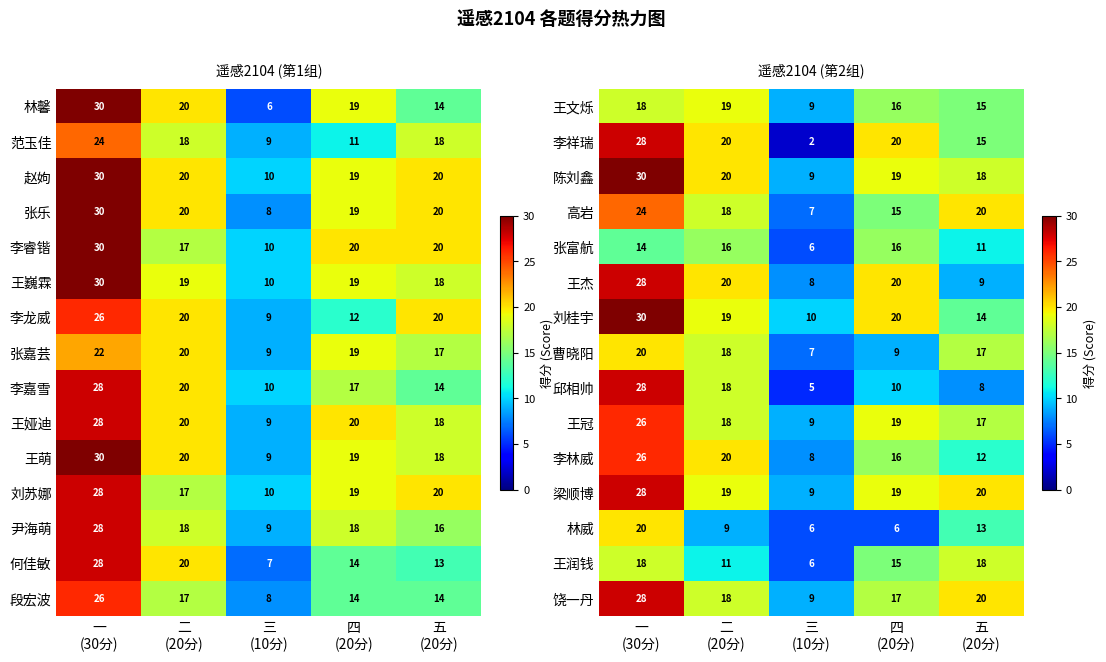

Count the 李林威 values in the range 12 to 20.

3